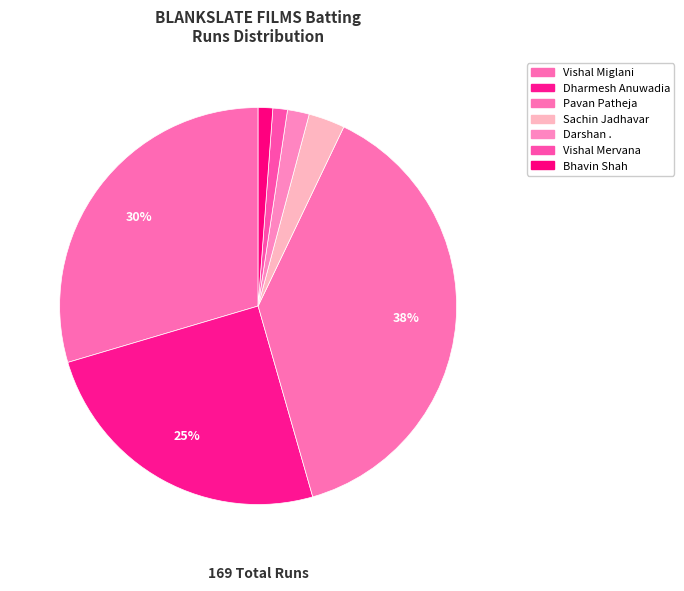

Is there any slice that represents more than half of the pie?

No